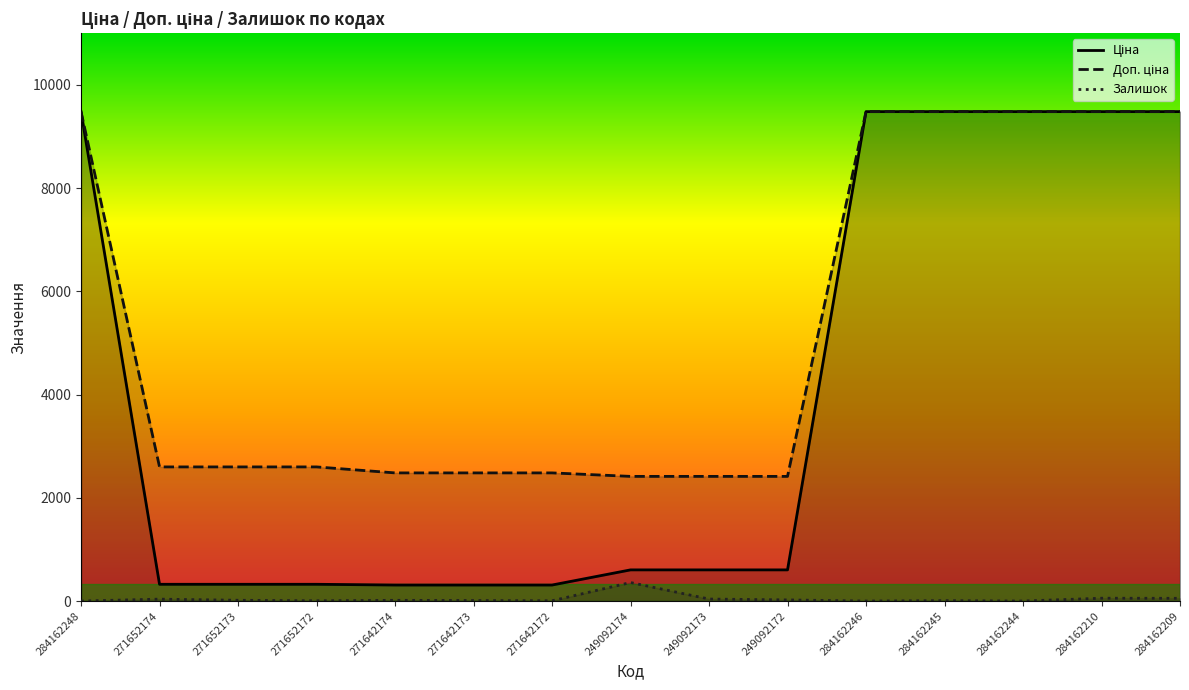

Does the chart have visible grid lines?

No